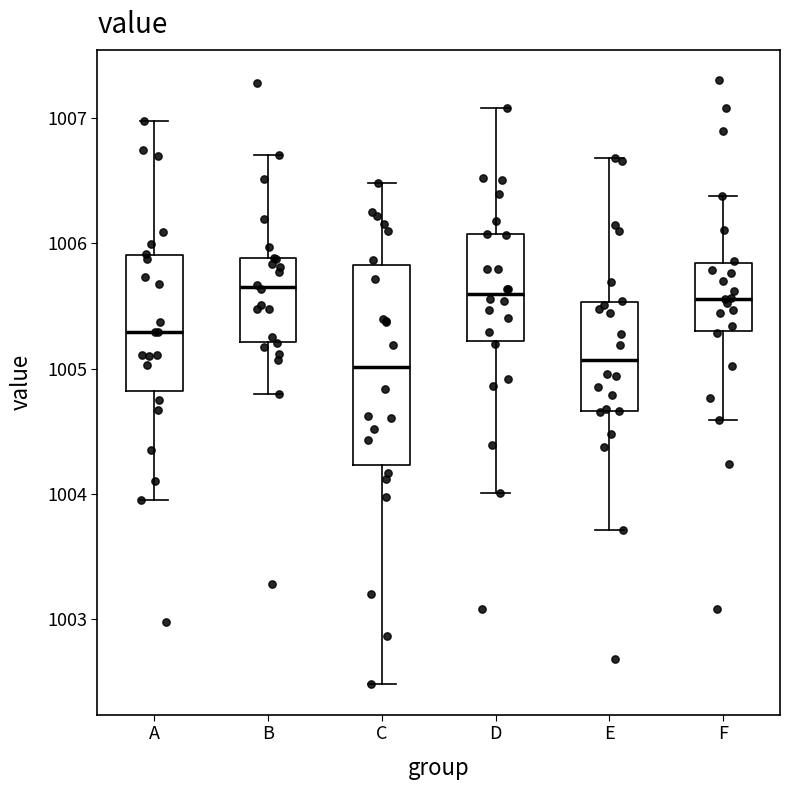

Reading left to right, transcribe this box plot: for each box, give where its median line is, the range the box spans, and where its two whiskers end, as read against the y-axis. The values are not printed on the chart, so give them approximately, as read against the axis.

A: median 1005.3, box 1004.8 to 1005.9, whiskers 1003.9 to 1007.0
B: median 1005.7, box 1005.2 to 1005.9, whiskers 1004.8 to 1006.7
C: median 1005.0, box 1004.2 to 1005.8, whiskers 1002.5 to 1006.5
D: median 1005.6, box 1005.2 to 1006.1, whiskers 1004.0 to 1007.1
E: median 1005.1, box 1004.7 to 1005.5, whiskers 1003.7 to 1006.7
F: median 1005.6, box 1005.3 to 1005.8, whiskers 1004.6 to 1006.4